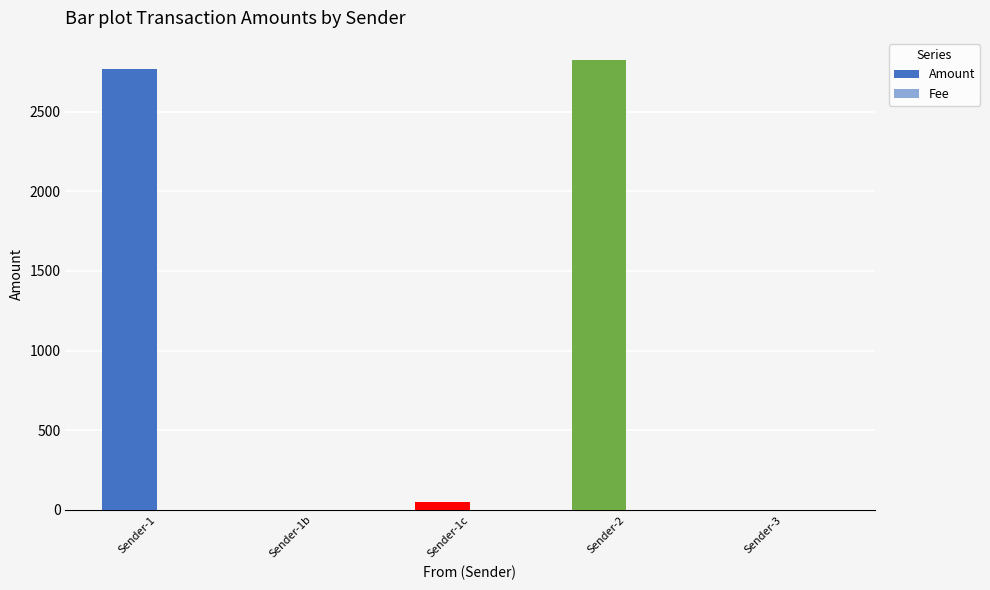

Count the number of categories in the chart.

5